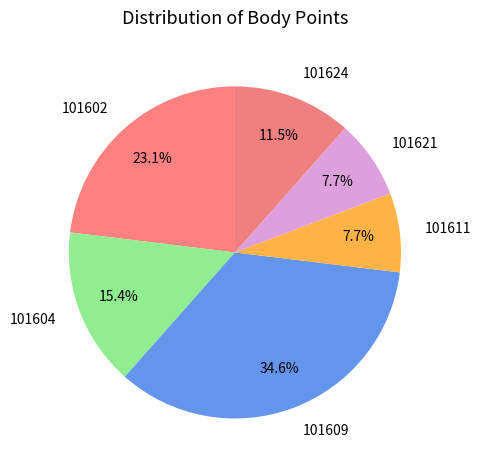

To the nearest percent, what is the difference between the 101602 and 101621 slice percentages?

15%